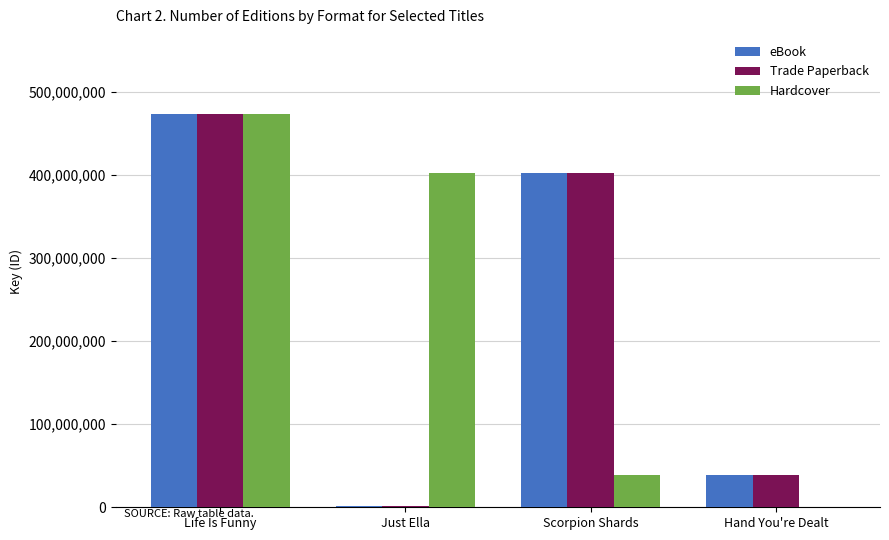

Is it true that eBook equals 593111305 at Scorpion Shards?

False